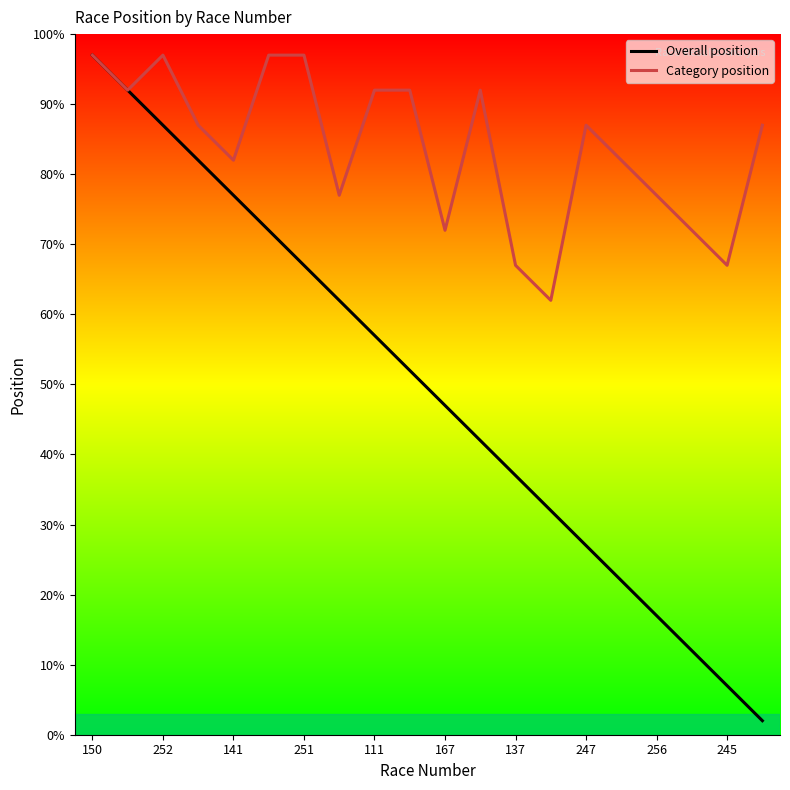

What is the sum of all Category position values?

1675.0